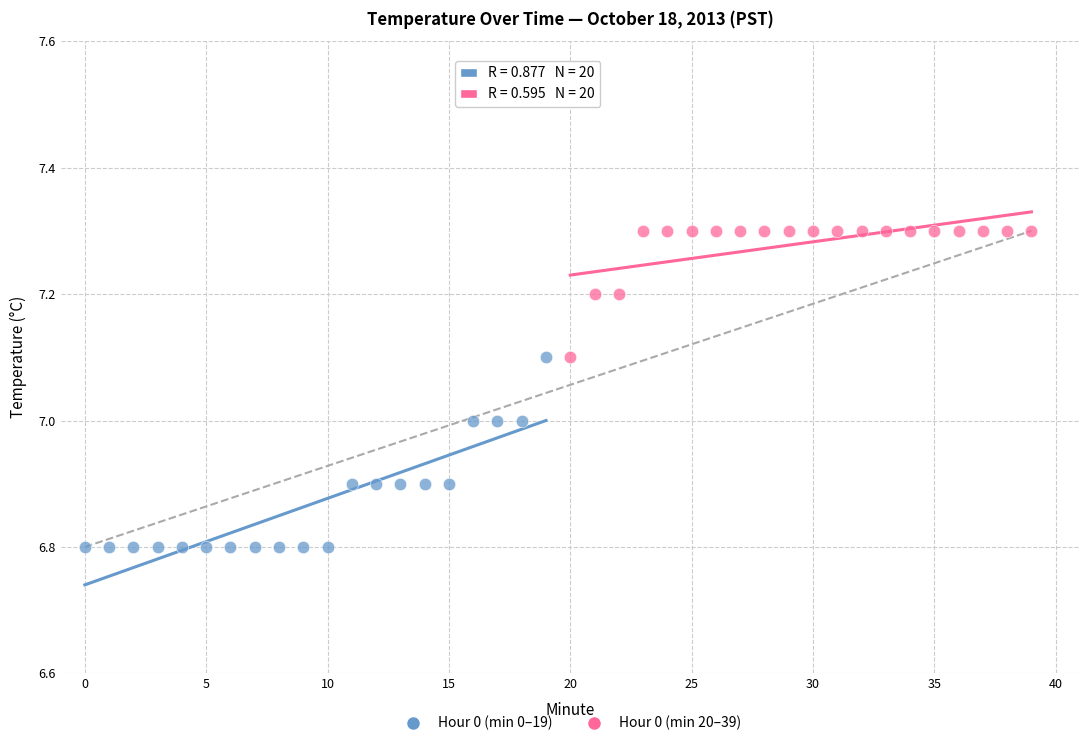

Which series contains the highest Y value?

Hour 0 (min 20–39)